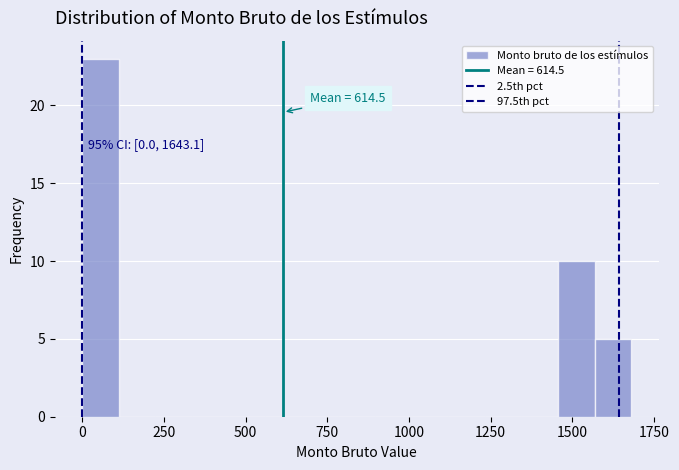

Read against the x-axis, roughly where is the centre of the tallest bar?

50